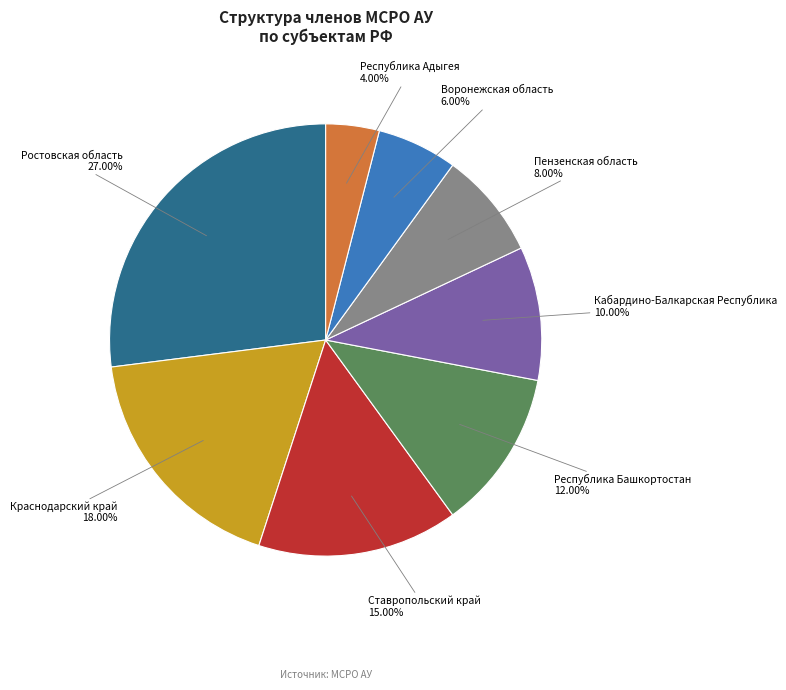

Which slice is the largest?

Ростовская область